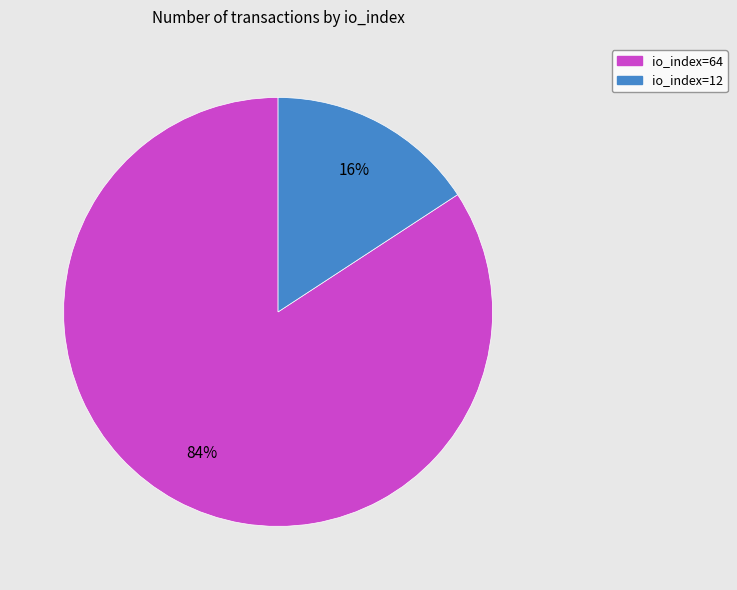

What is the largest slice in the pie chart?

io_index=64